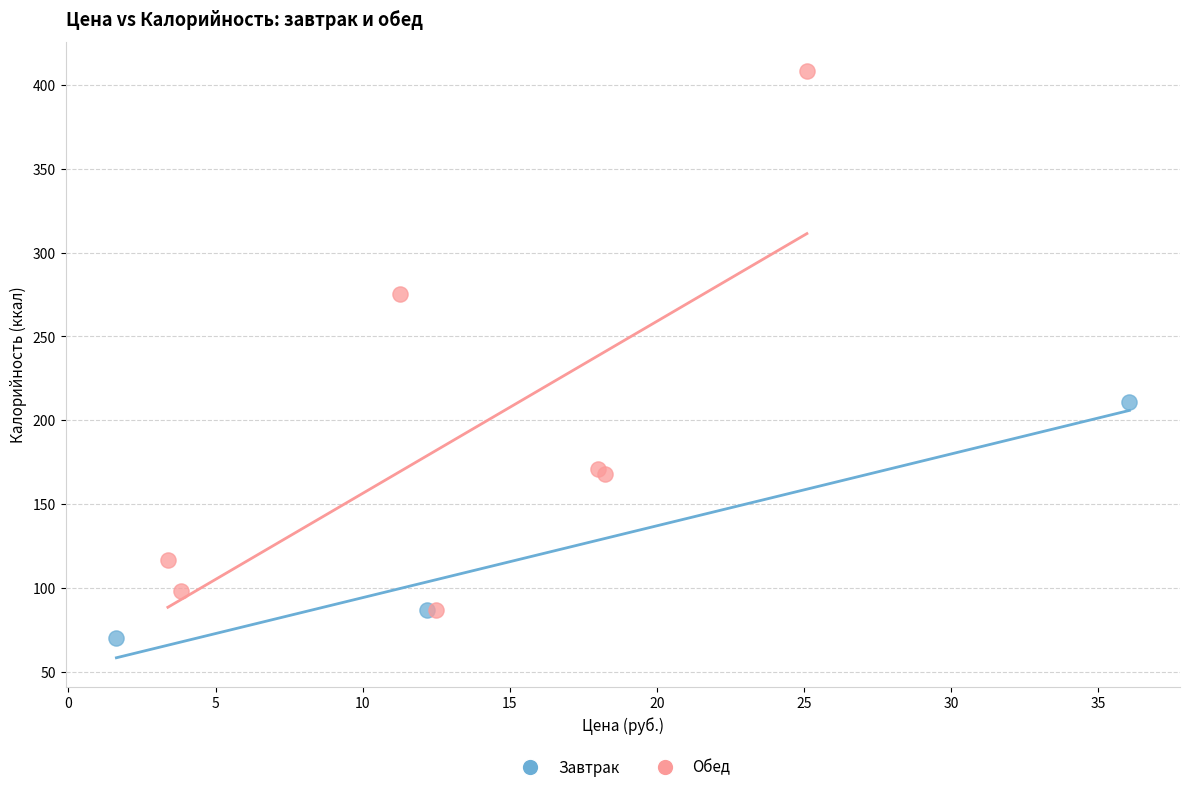

Which series reaches the minimum Y coordinate?

Завтрак